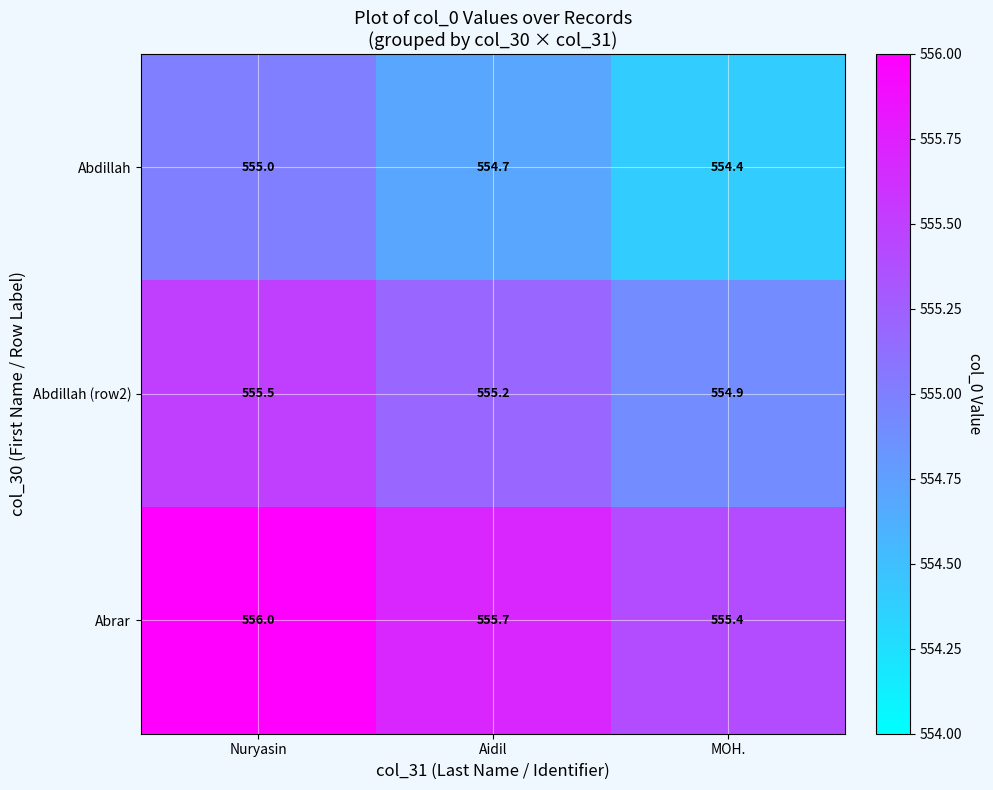

Which label corresponds to the smallest value in the chart?

MOH.